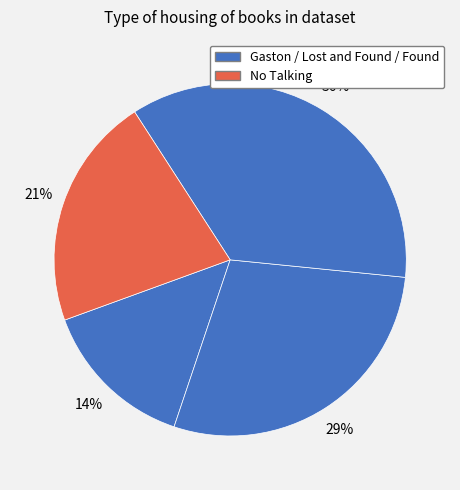

How many slices are in this pie chart?

4